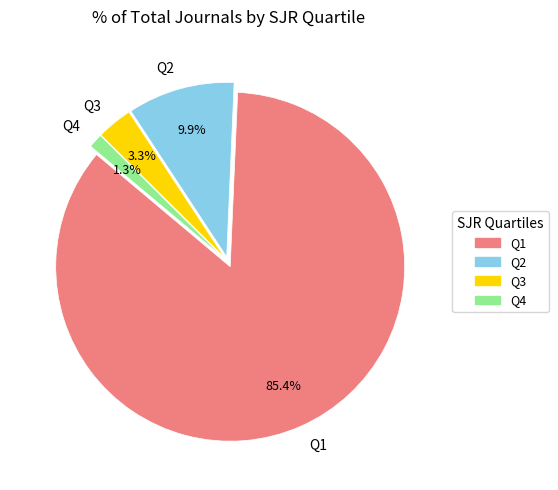

To the nearest percent, what is the average slice percentage?

25%